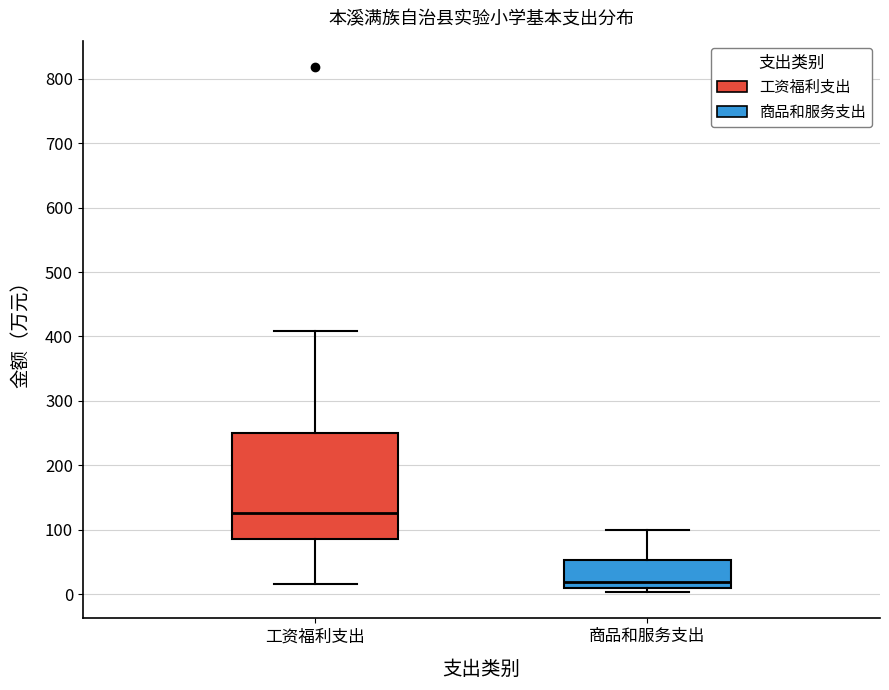

Which box has the lowest median line?

商品和服务支出